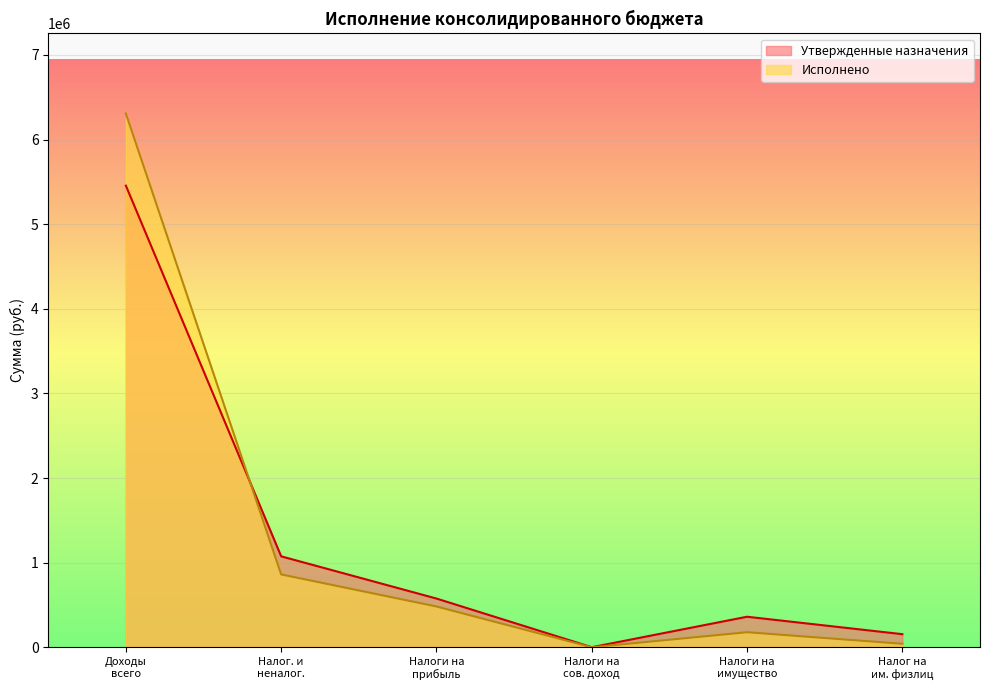

True or false: Утвержденные назначения has more than 1 points higher than both neighbors.

False